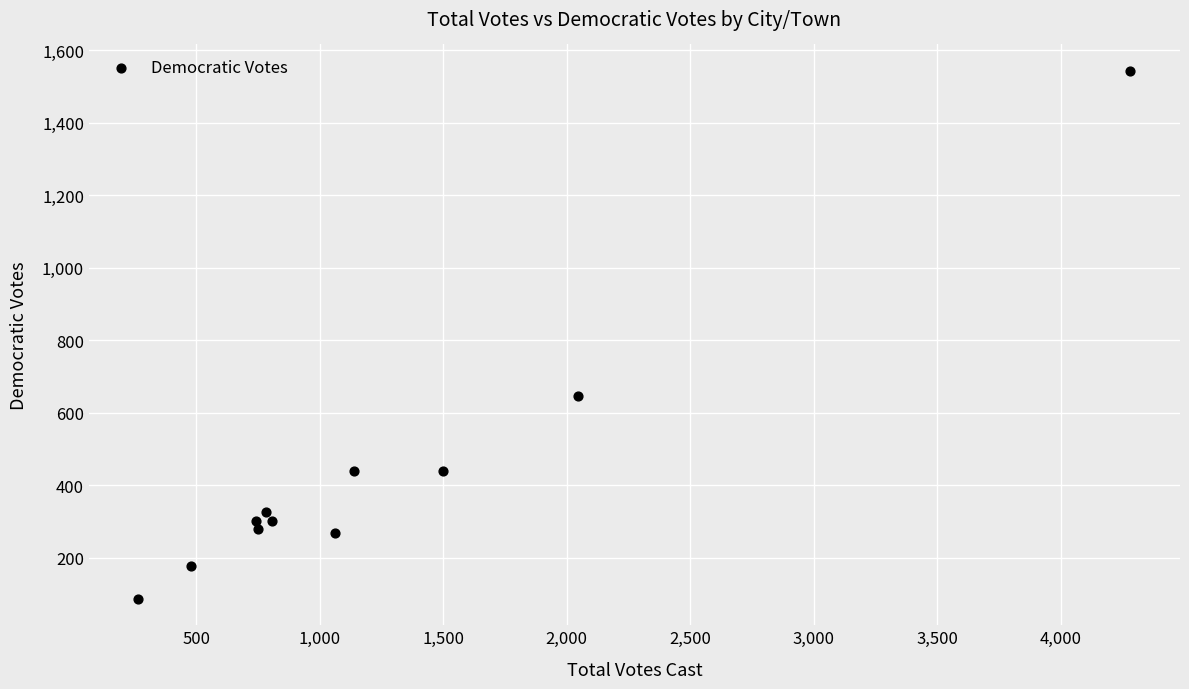

What Y value in the scatter plot is closest to 814?

645